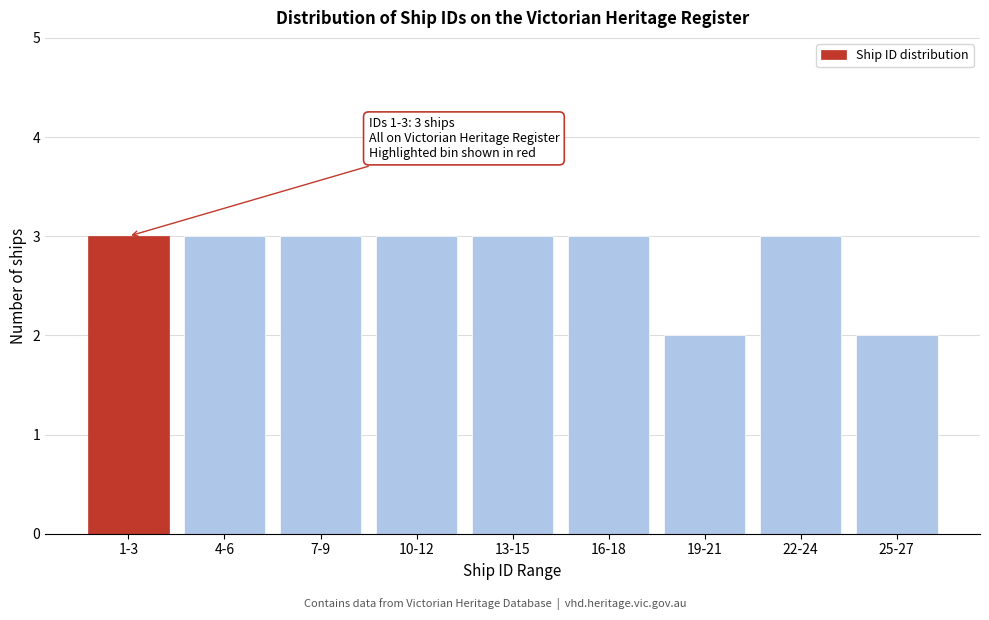

Reading right to left, what are all the values shown in this chart?

2	3	2	3	3	3	3	3	3